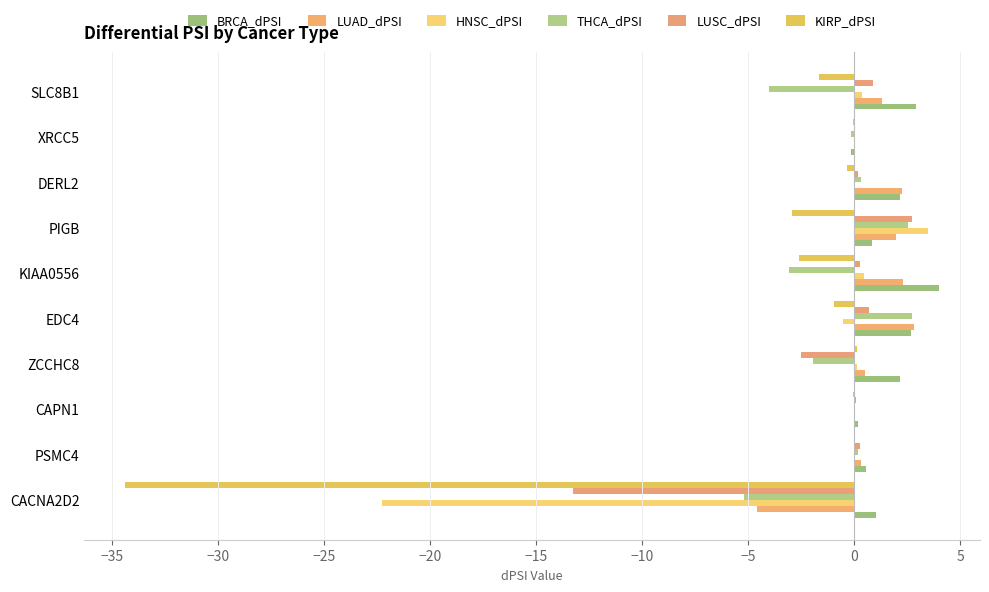

What is the sum of all KIRP_dPSI values?

-42.9